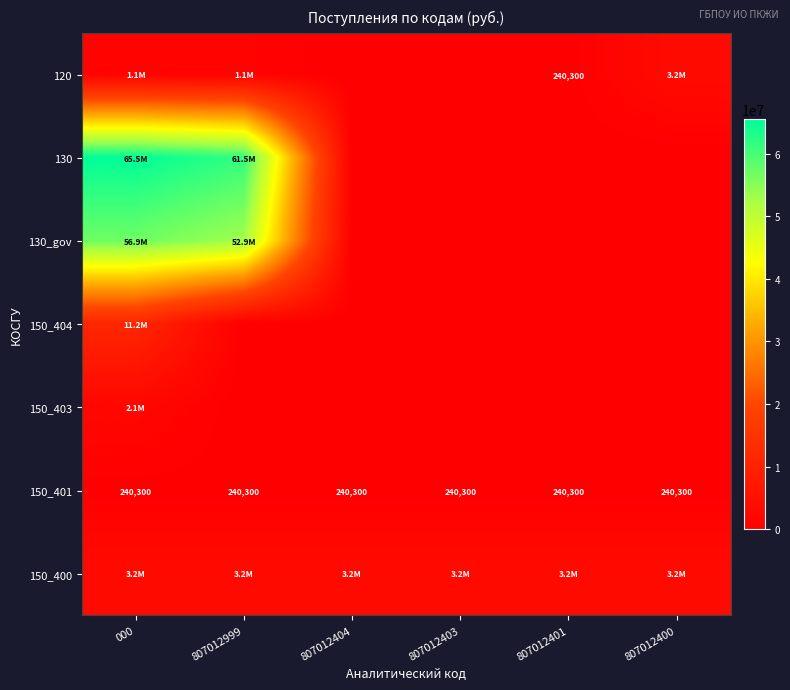

What is the average value of the 150_401 series?

240300